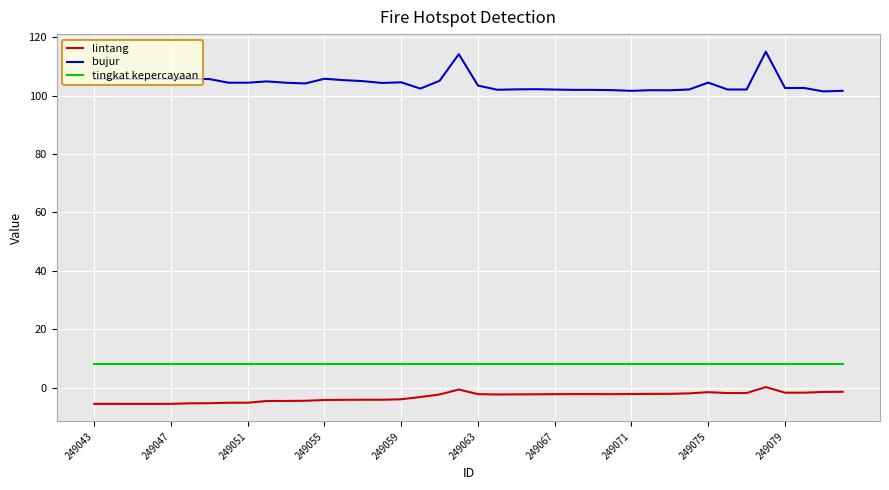

True or false: bujur and tingkat kepercayaan cross at least once.

False